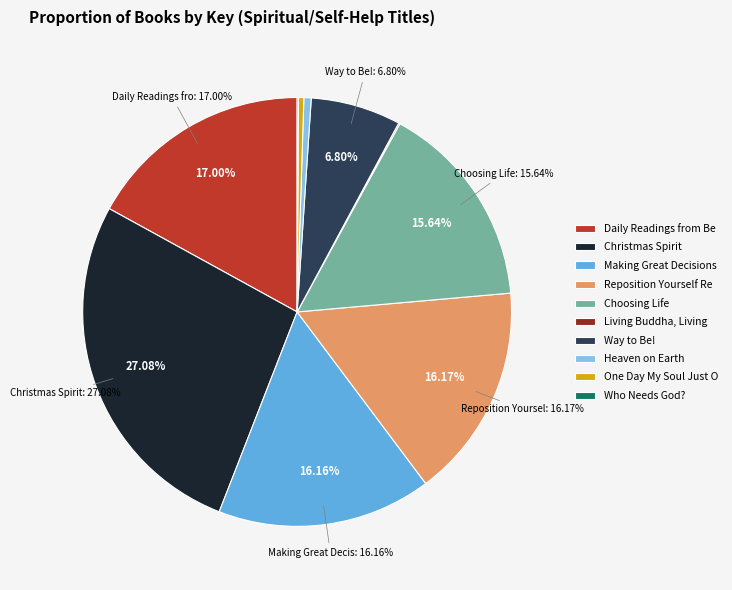

Do Living Buddha, Living Christ and Reposition Yourself Reflections together represent more than half of the pie?

No